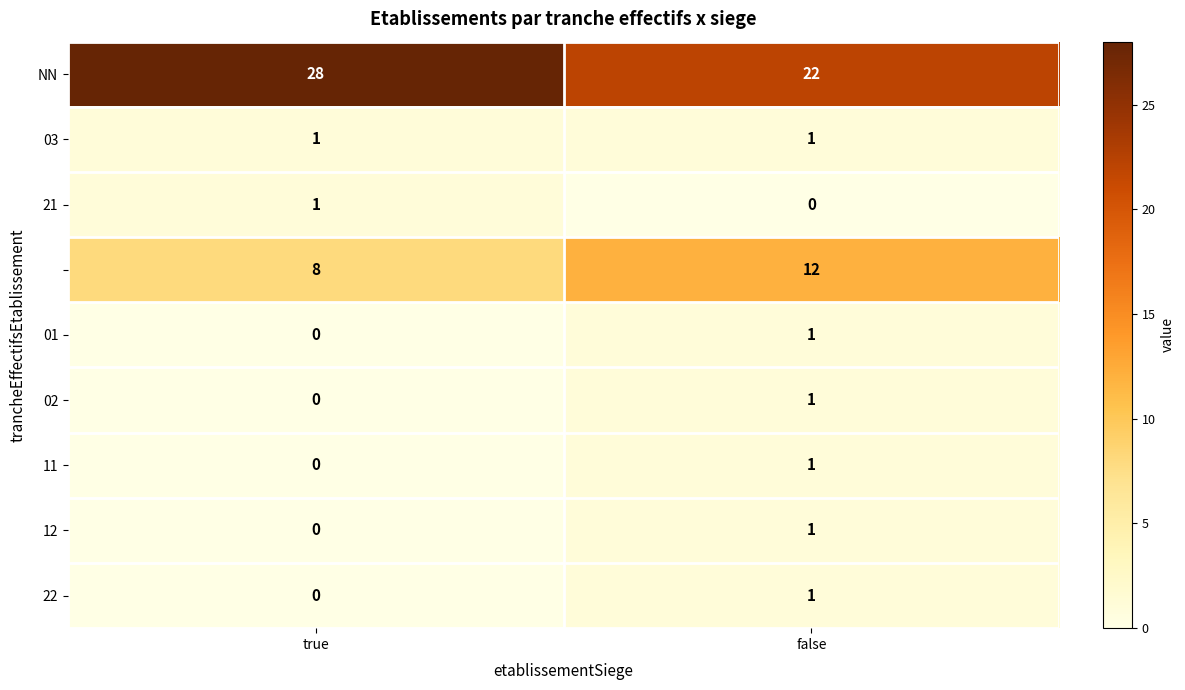

What is the total value across all series at false?

40